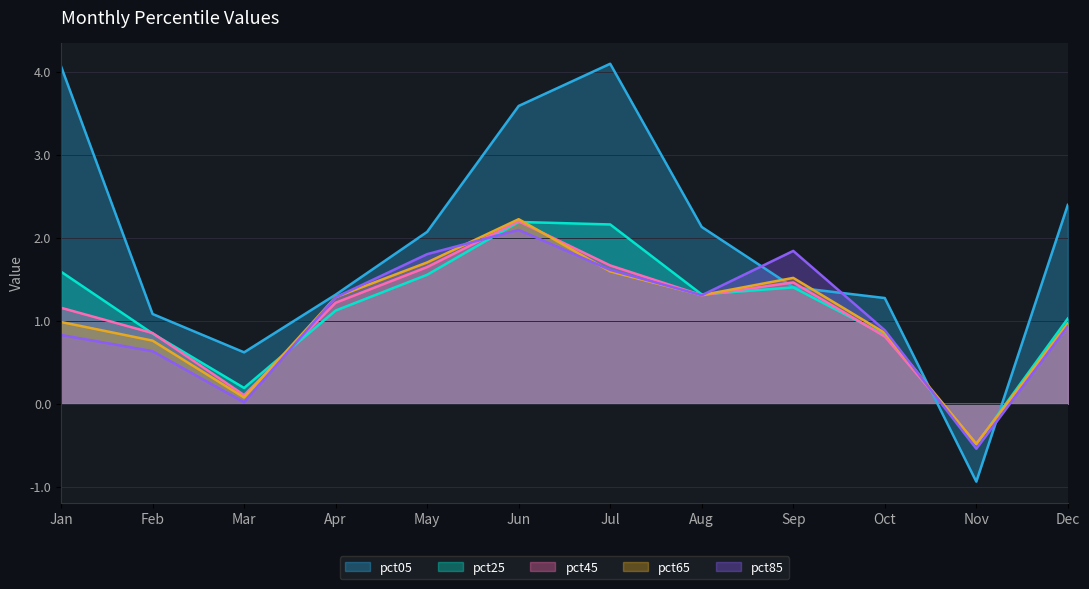

What is the minimum value for pct25?

-0.5